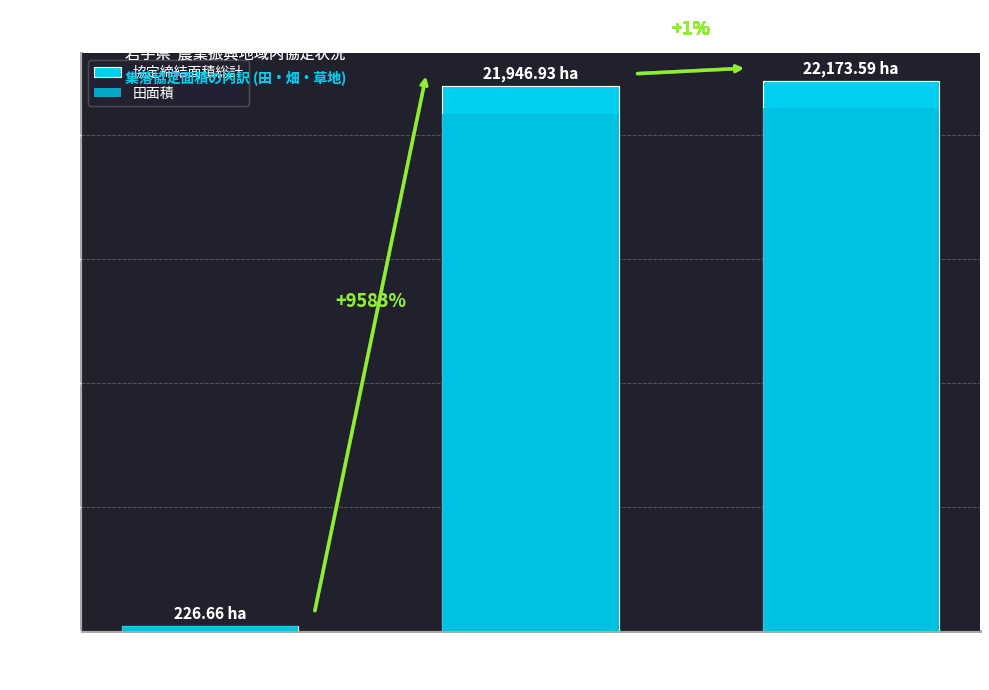

How many values in the 田面積 series exceed 20836?

2